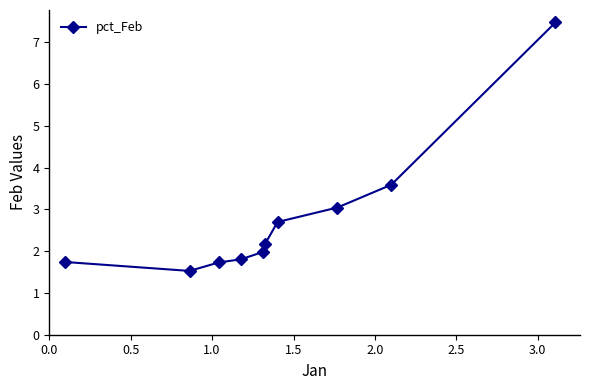

What is the average value?

2.8